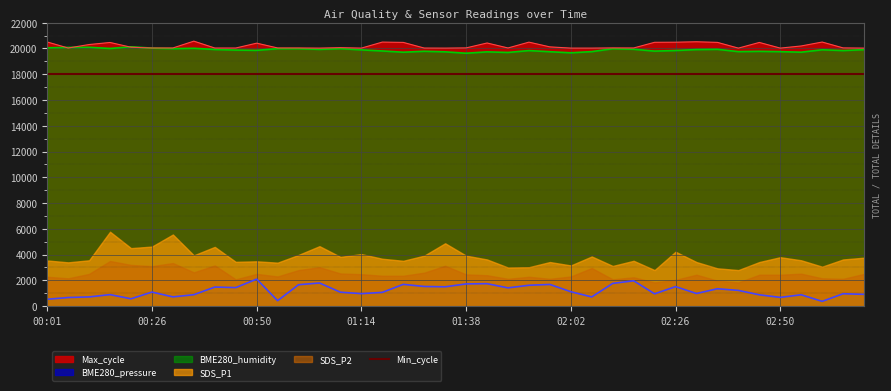

Which series ends up on top after the final intersection of BME280_humidity and Max_cycle?

Max_cycle